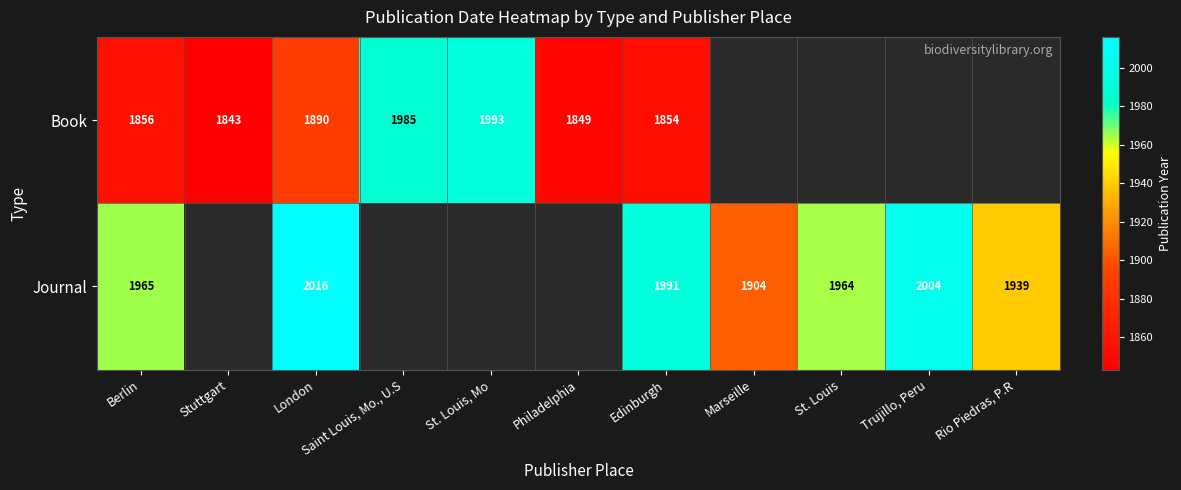

True or false: Journal has a value of 1904 at Marseille.

True